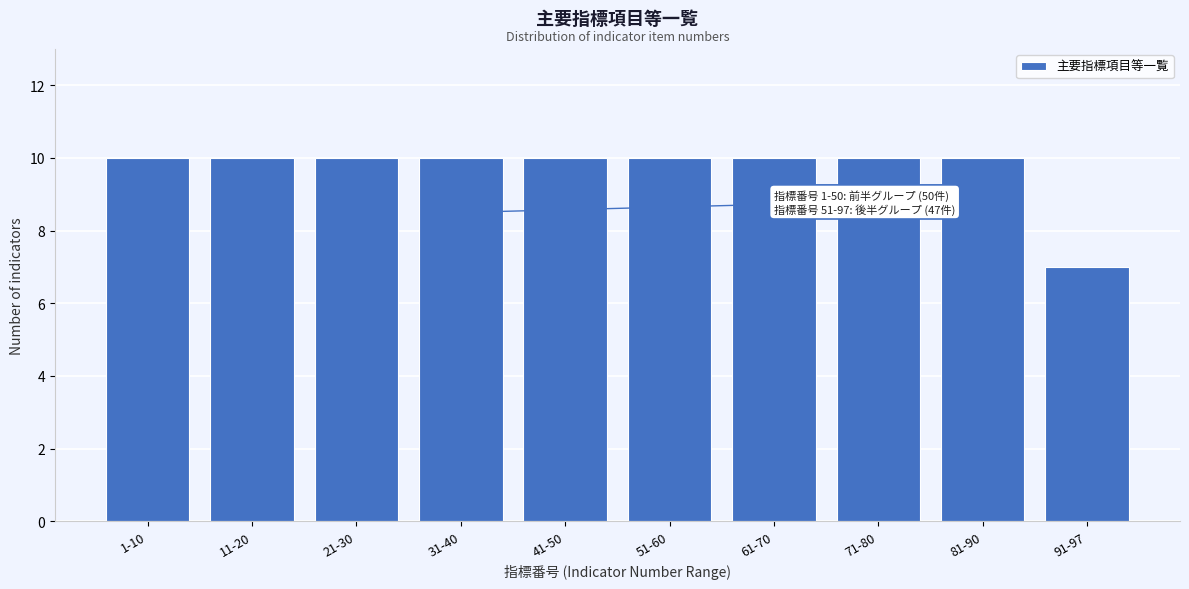

Reading left to right, extract all data points from this chart.

10	10	10	10	10	10	10	10	10	7